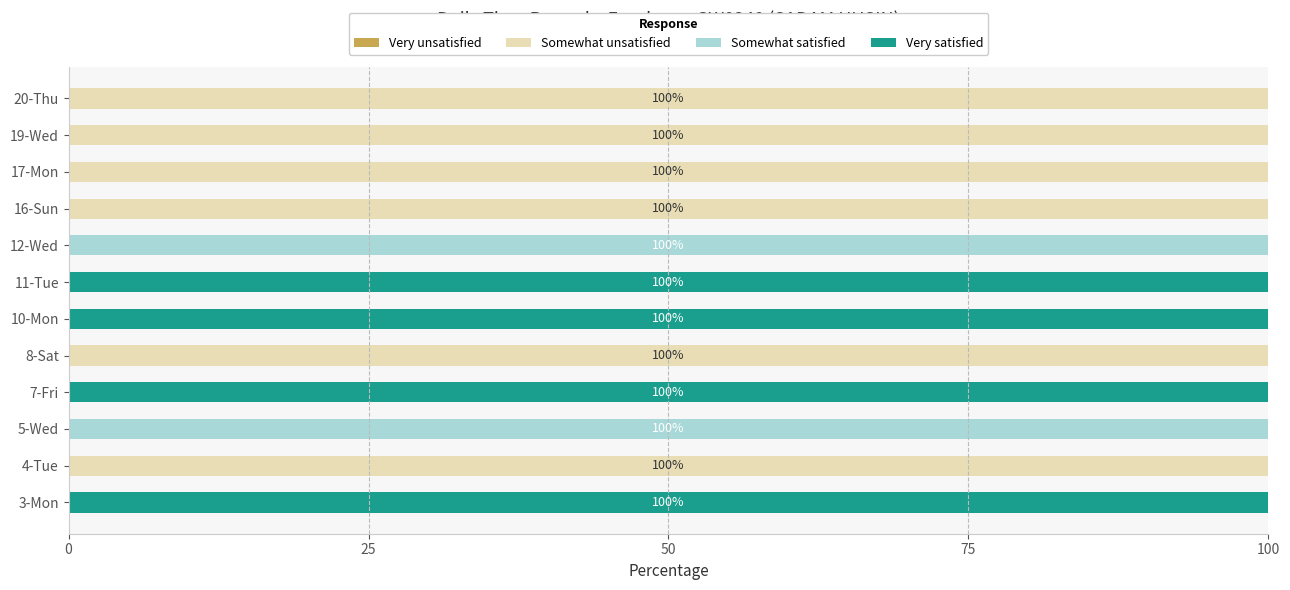

What is the total value across all series at 11-Tue?

100